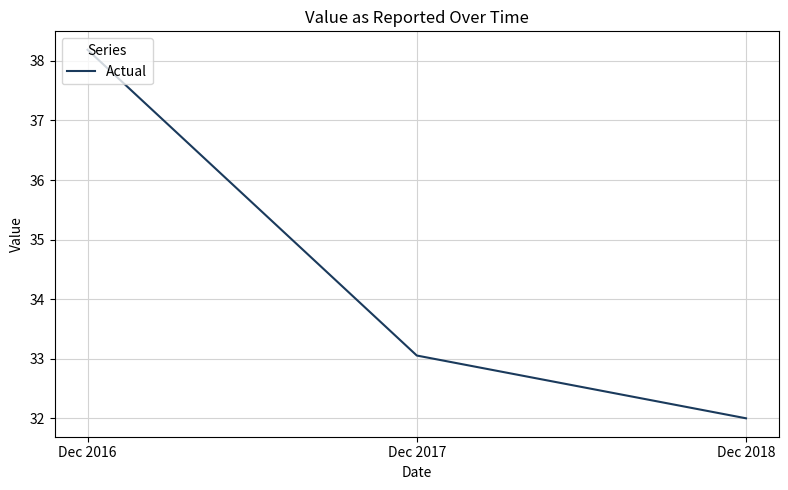

The value at Dec 2017 is 33.1. True or false?

True